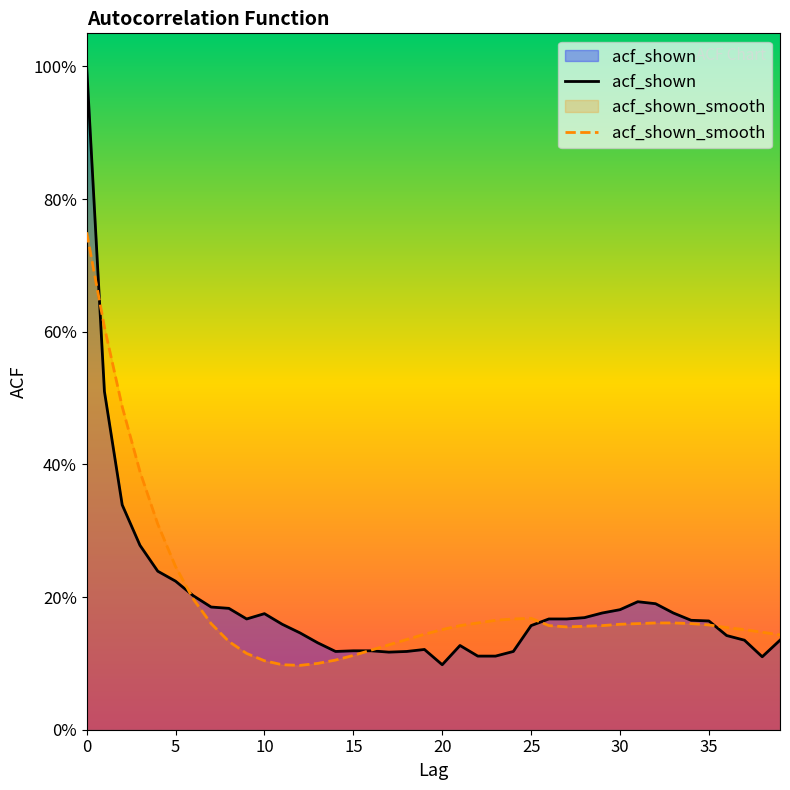

What is the sum of the acf_shown_smooth values at 32 and 37?

0.3